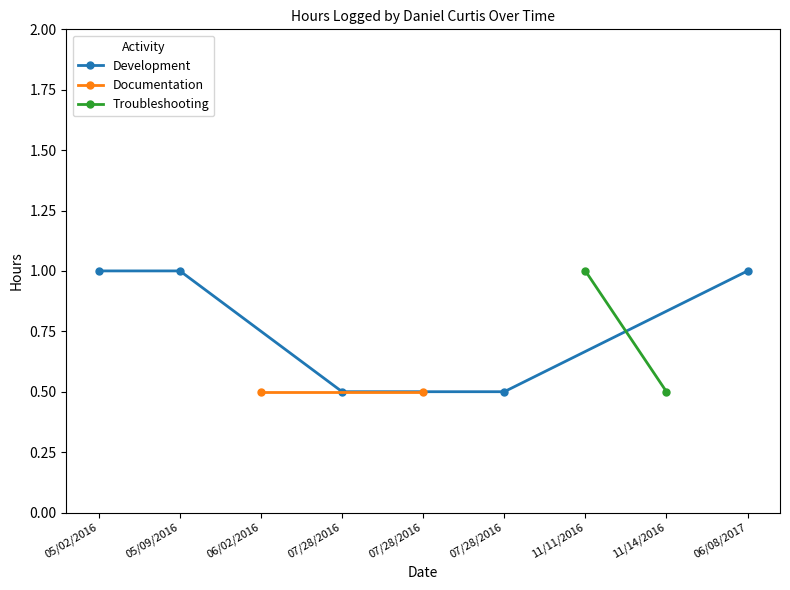

The chart shows a value of 0.3 at 06/02/2016. True or false?

False